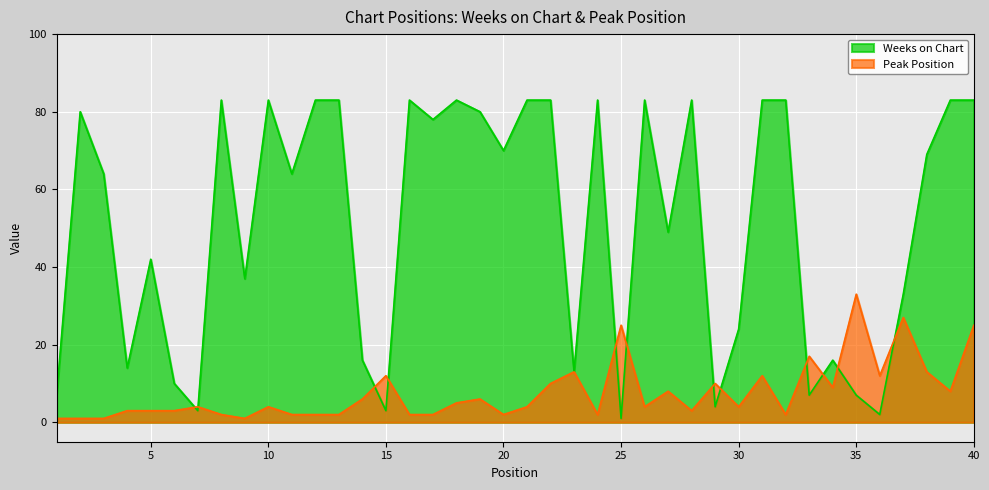

Which series ends up on top after the final intersection of Peak Position and Weeks on Chart?

Weeks on Chart